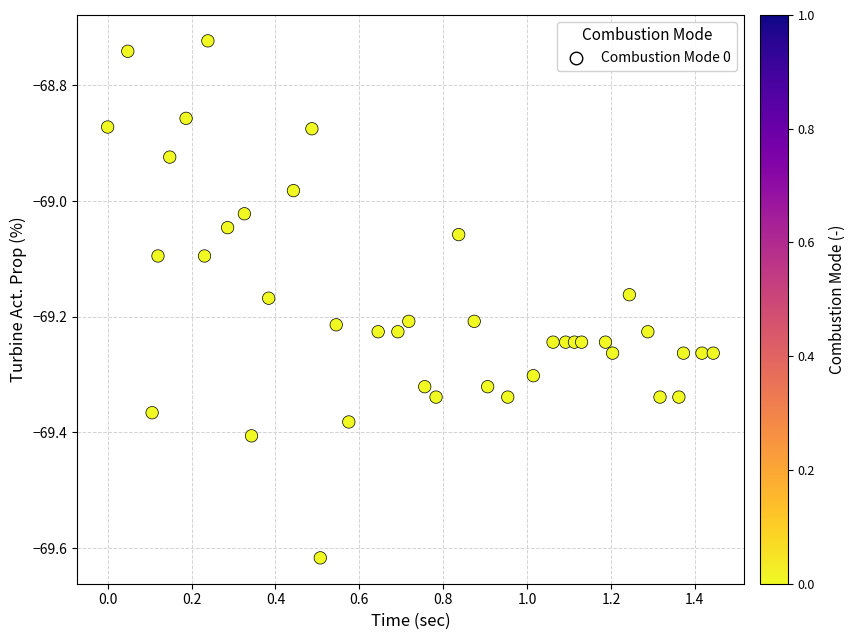

What is the range of Y values (max minus min)?

0.9